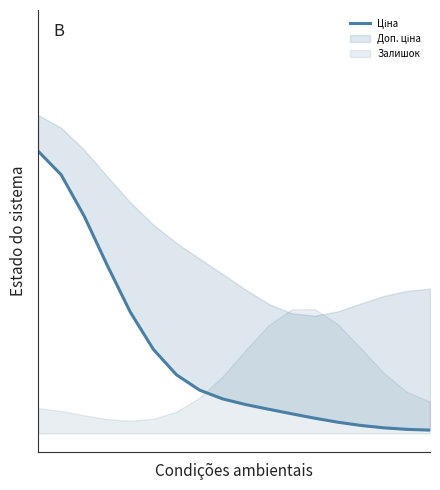

What is the value of the 8th point from the left?

0.1